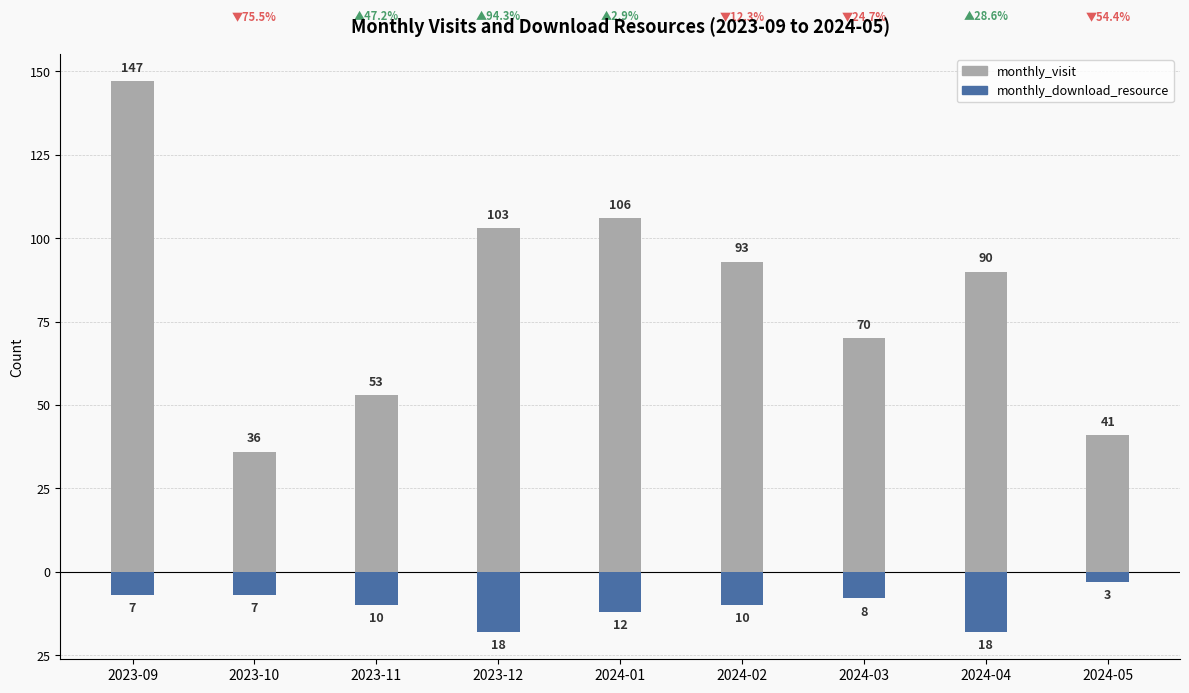

What are all the series names shown in the legend?

monthly_visit, monthly_download_resource